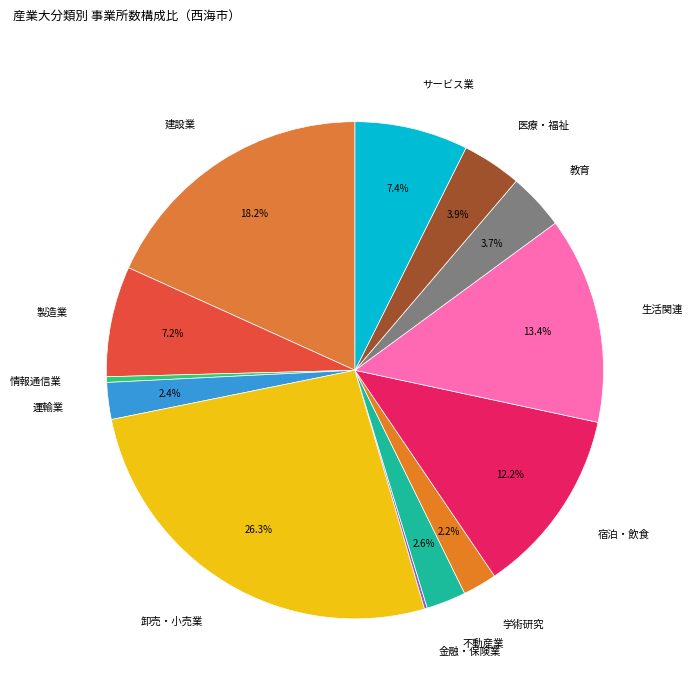

Does any single category account for the majority?

No